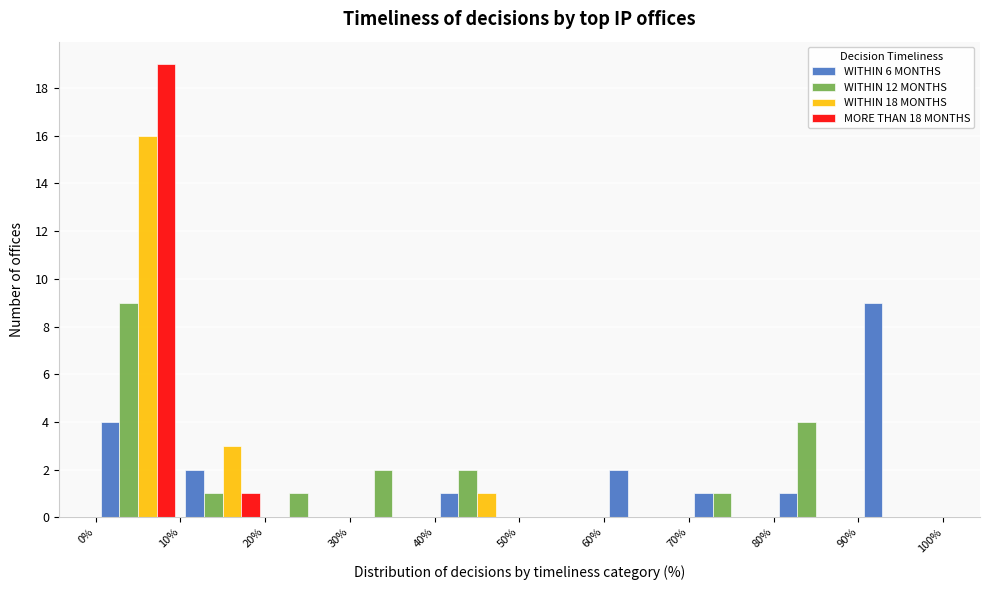

What is the height of the MORE THAN 18 MONTHS bar covering 0% to 10% on the x-axis? The values are not printed on the chart, so give them approximately, as read against the axis.

19